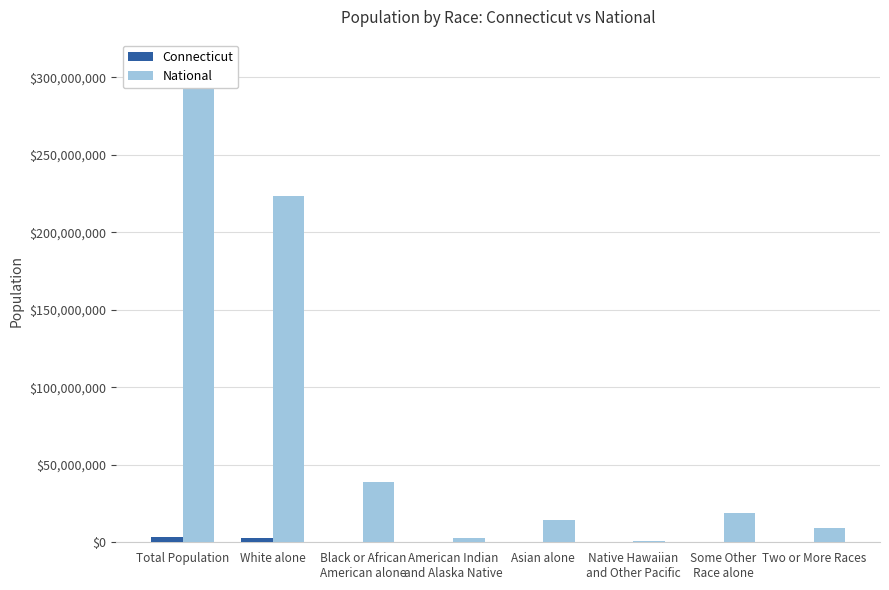

What is the sum of the Connecticut values at Total Population and Black or African
American alone?

3936393